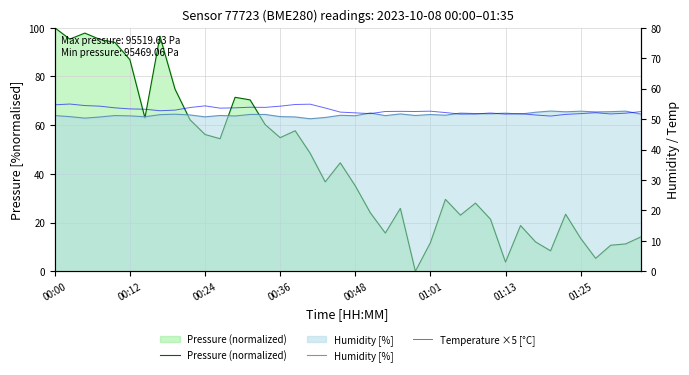

Does the chart display data point markers on the line(s)?

No